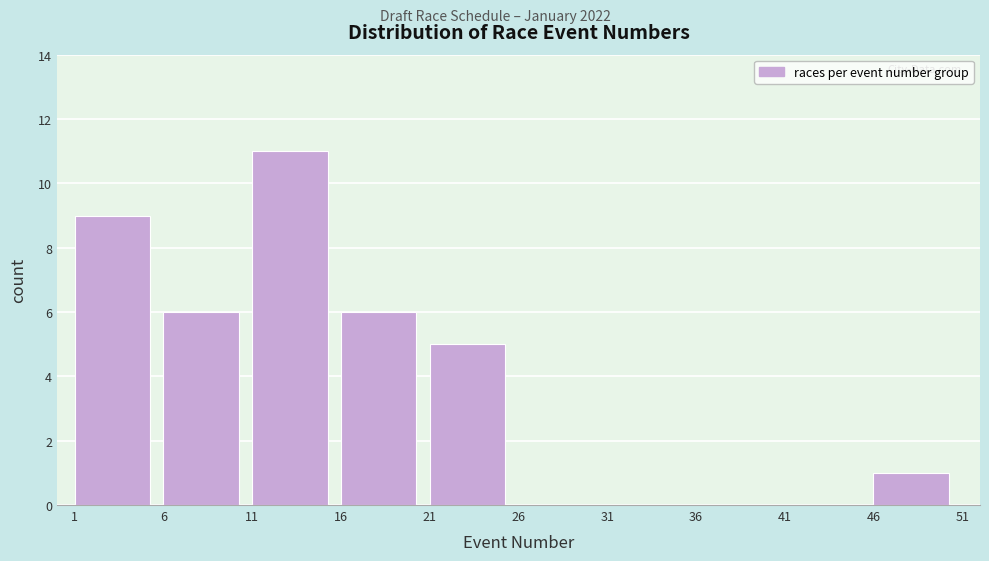

Reading left to right, list every bar in this chart as the range it spans on the x-axis followed by its height. The values are not printed on the chart, so give them approximately, as read against the axis.

1 to 6: 9
6 to 11: 6
11 to 16: 11
16 to 21: 6
21 to 26: 5
26 to 31: 0
31 to 36: 0
36 to 41: 0
41 to 46: 0
46 to 51: 1